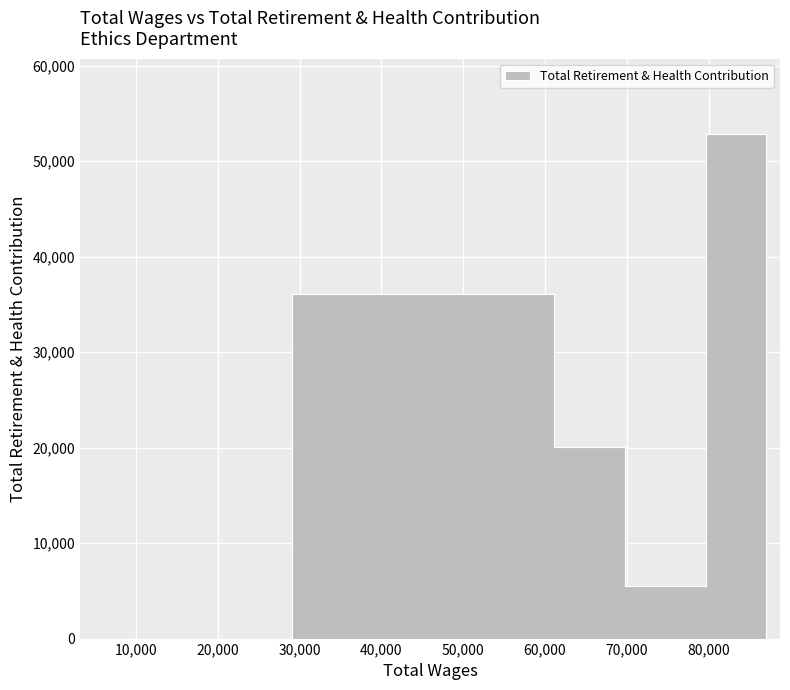

The chart shows a value of 11727 at 54916.0. True or false?

False